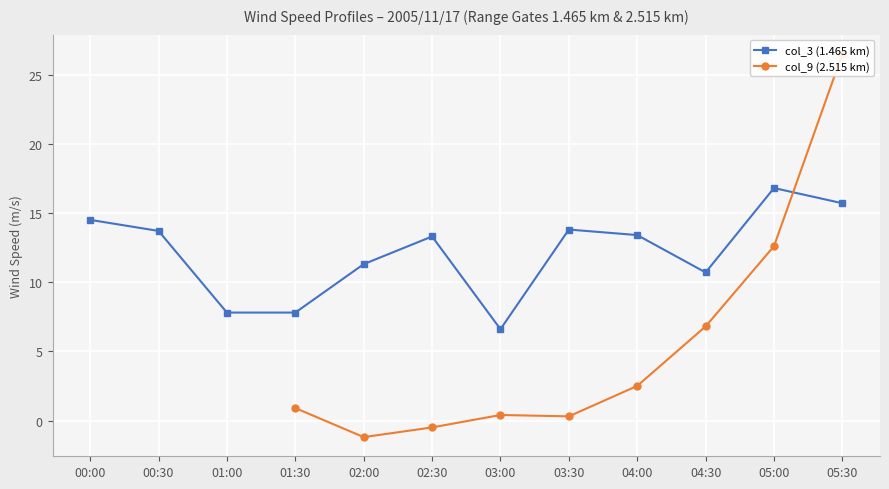

At which category is the sum across all series the highest?

05:30